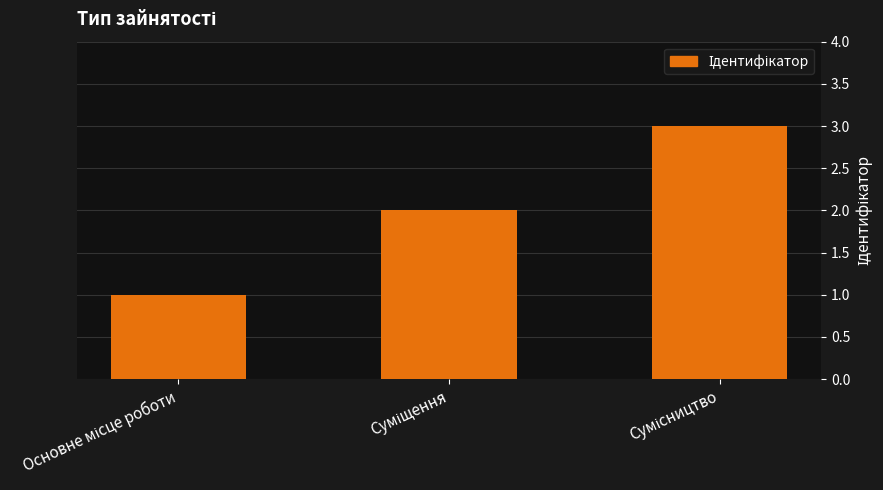

What is the sum of all values?

6